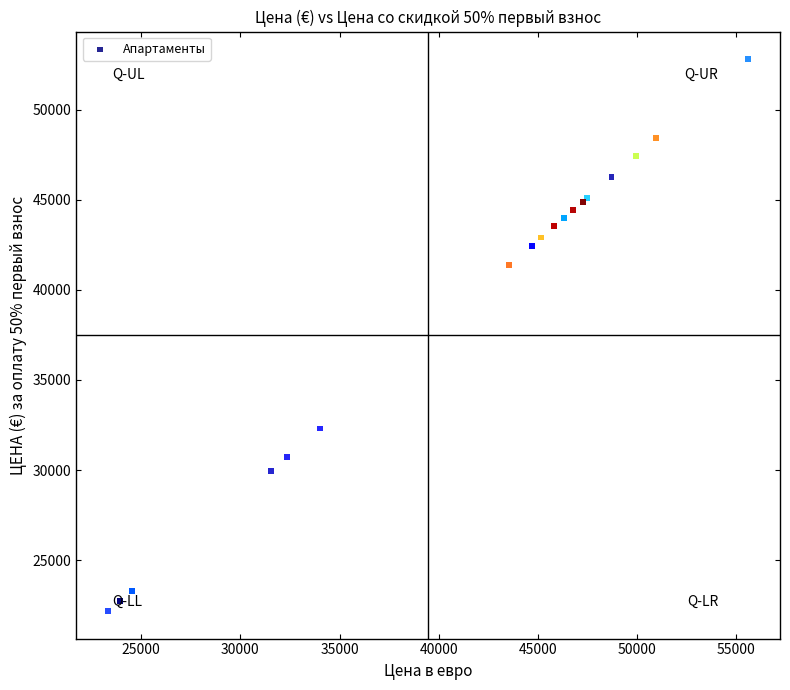

What Y value in the scatter plot is closest to 37490?

41381